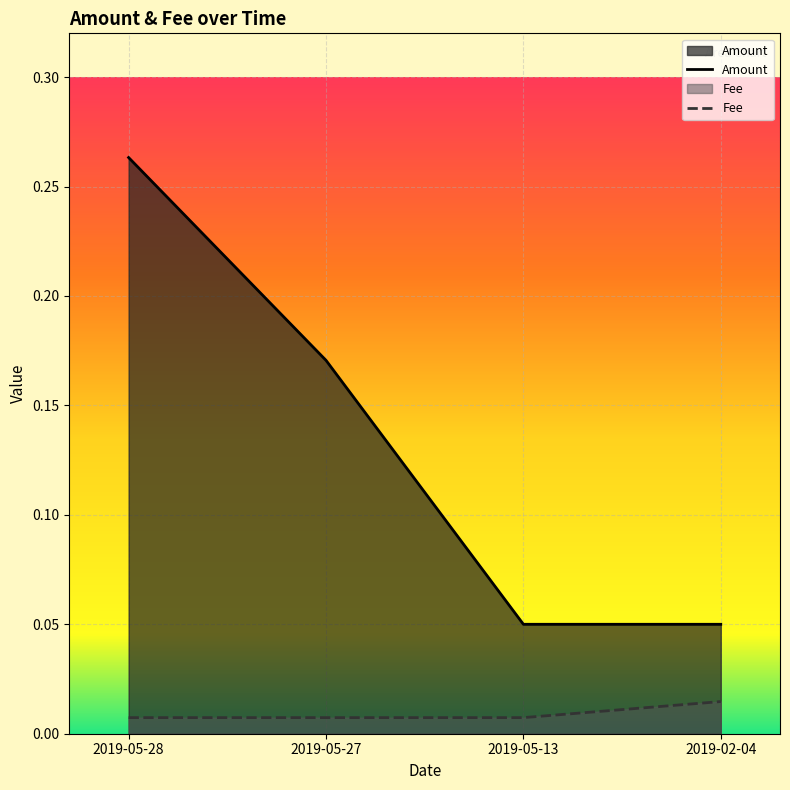

How many lines are shown in the chart?

2